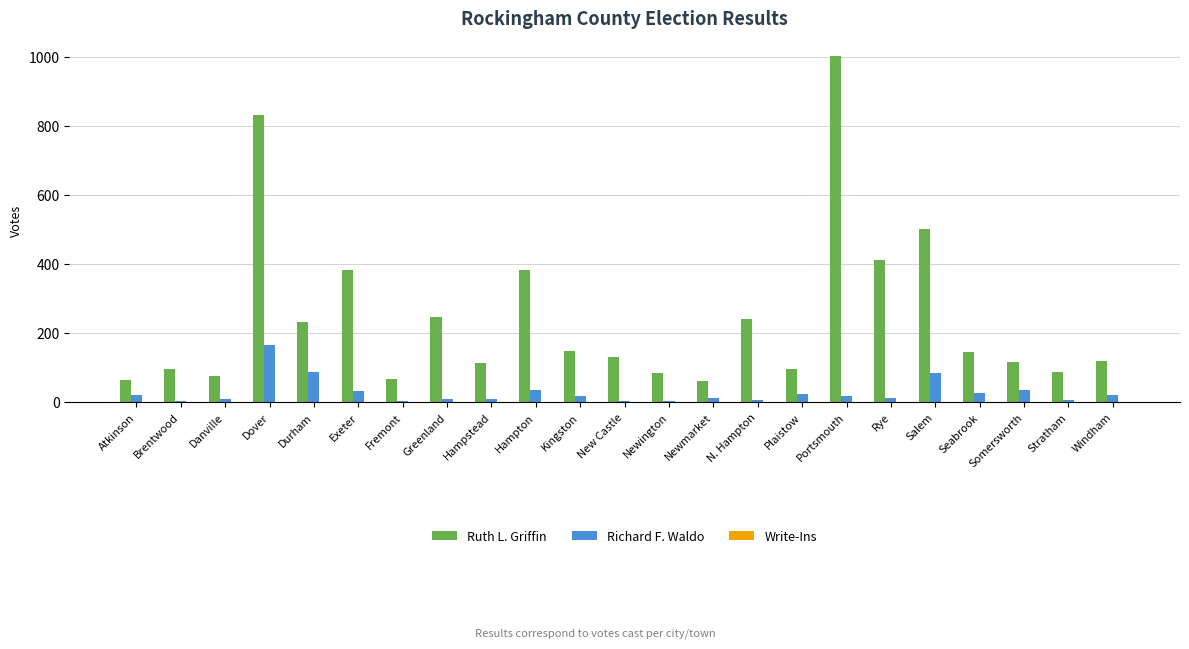

True or false: Richard F. Waldo has a value of 32 at Exeter.

True